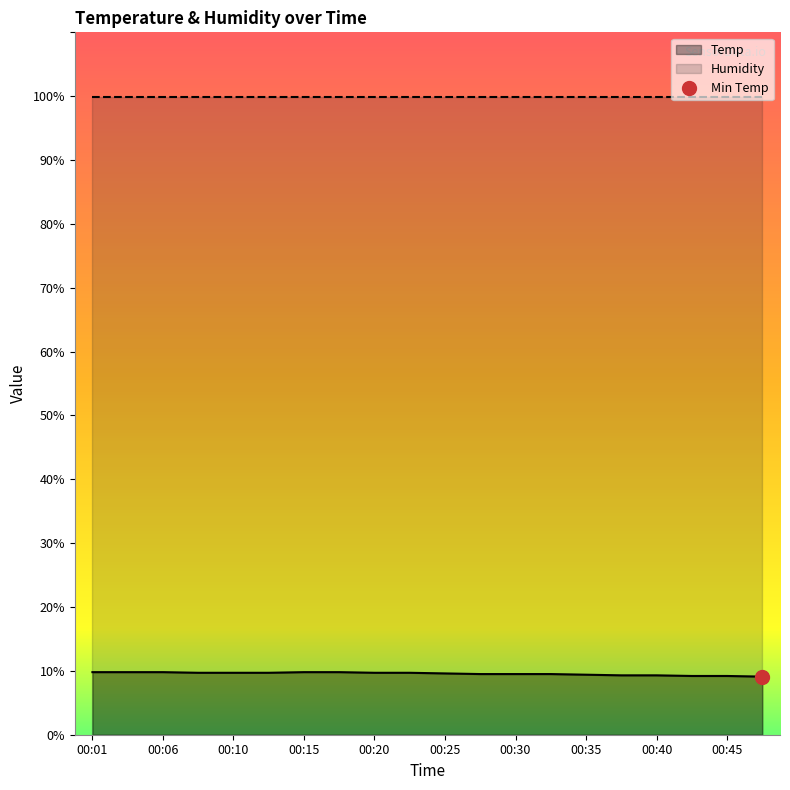

What is the sum of the values at 00:20 and 00:30?

19.2